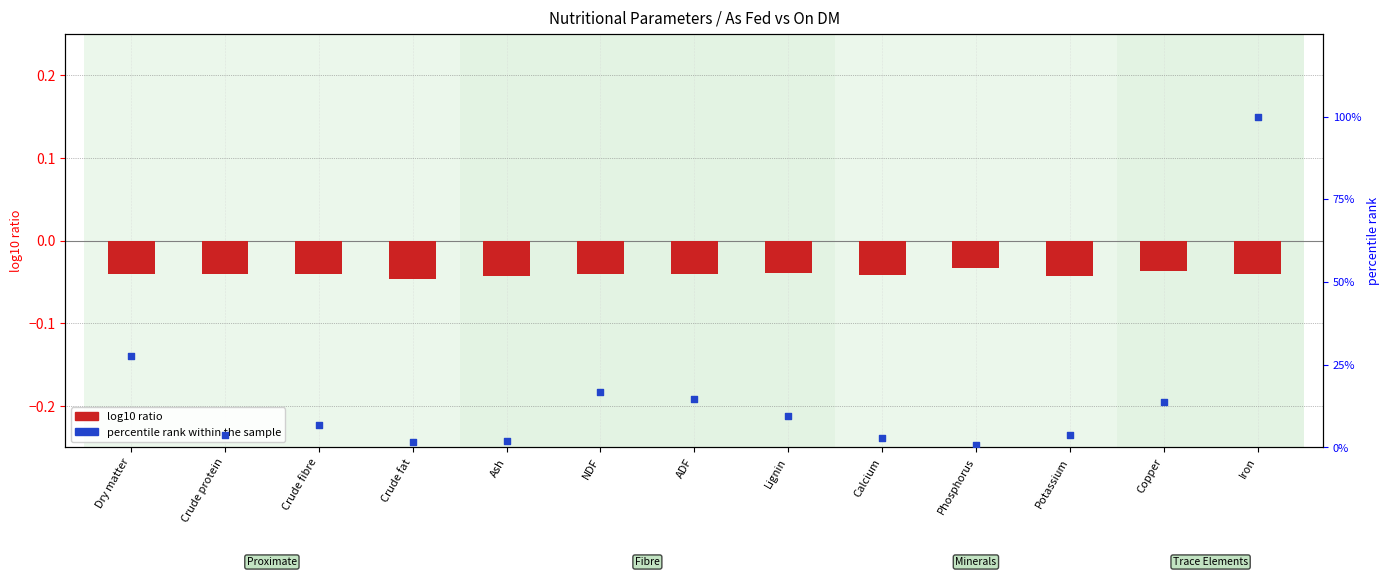

Which series has the widest spread of Y values?

percentile rank within the sample